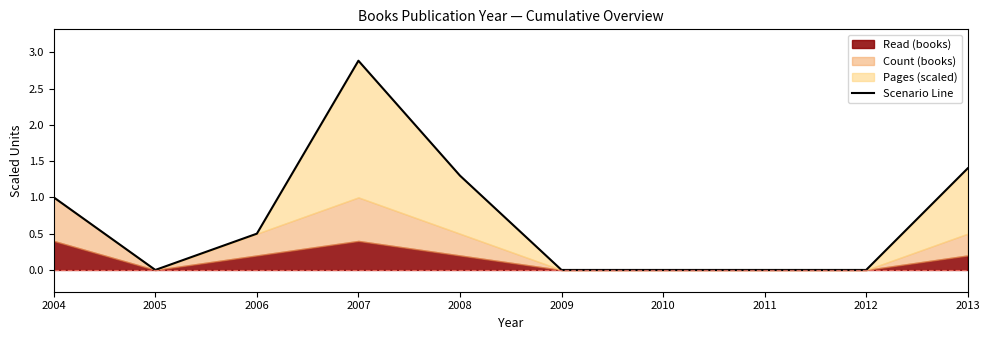

Rank the categories by value from lowest to highest.

2005, 2009, 2010, 2011, 2012, 2006, 2004, 2008, 2013, 2007